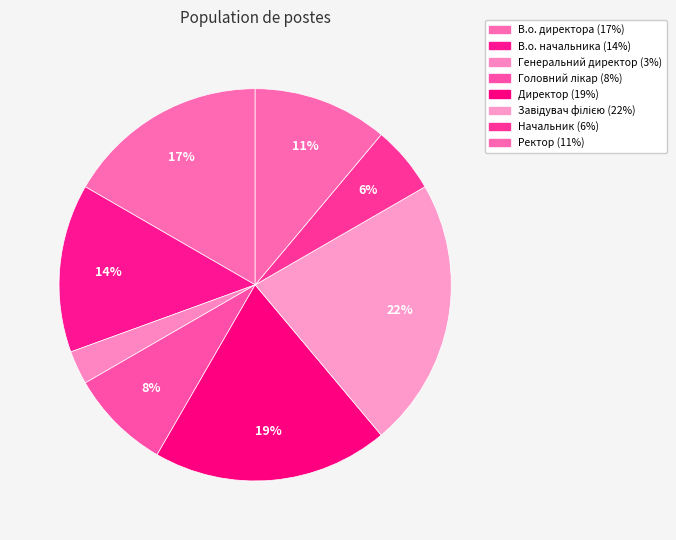

The Генеральний директор slice represents 1% of the pie. True or false?

False